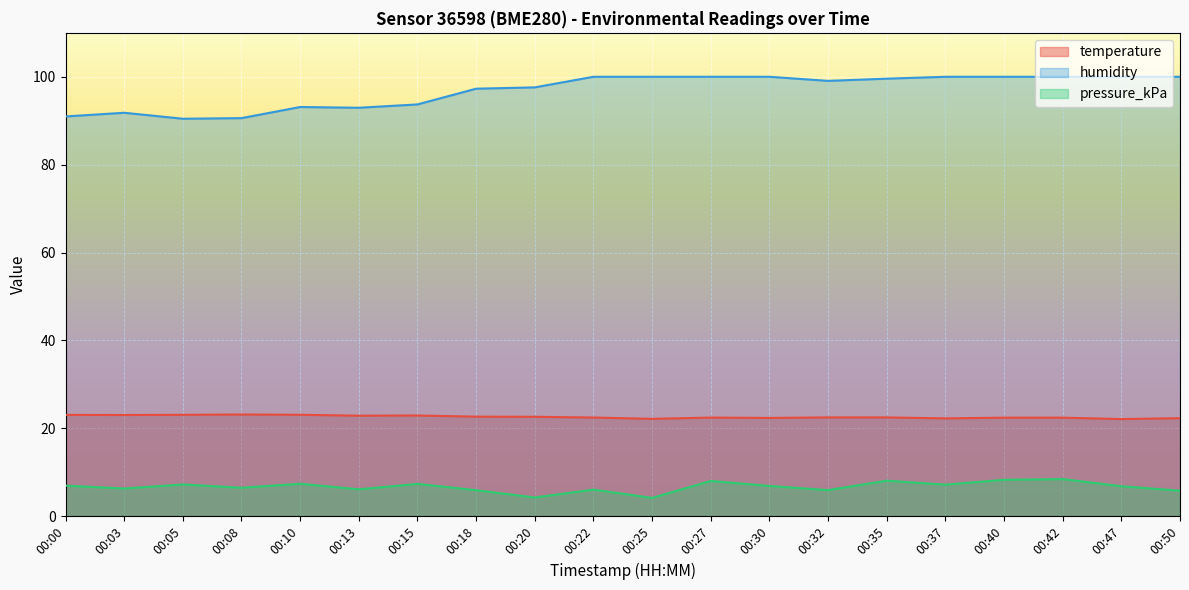

What is the sum of the pressure_kPa values at 00:18 and 00:47?

12.7